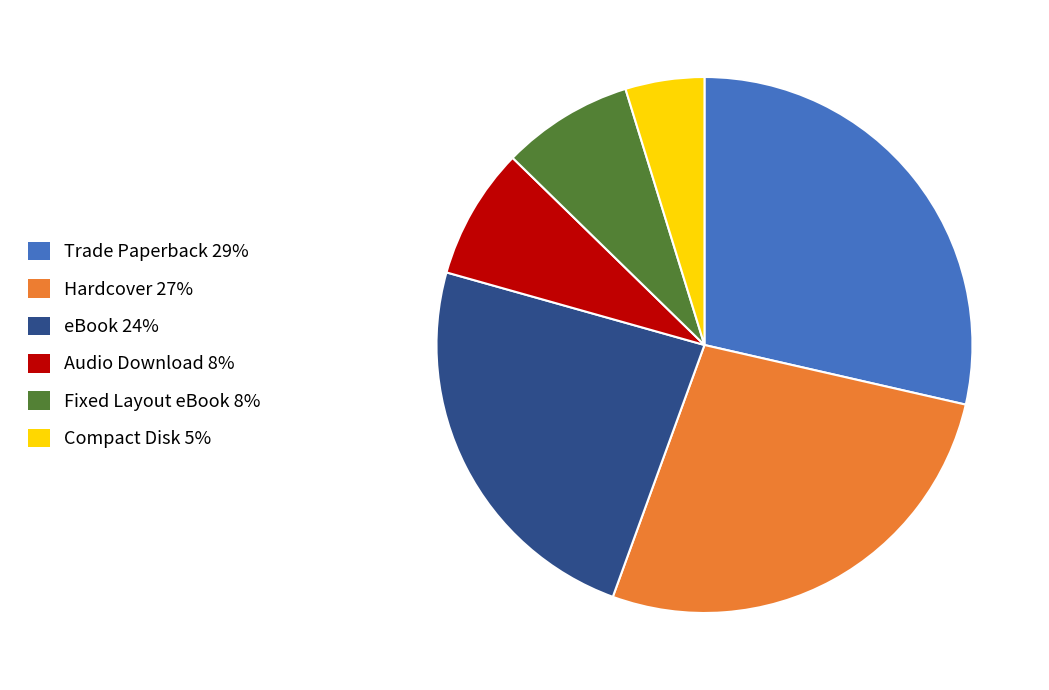

Count the number of slices in the pie.

6